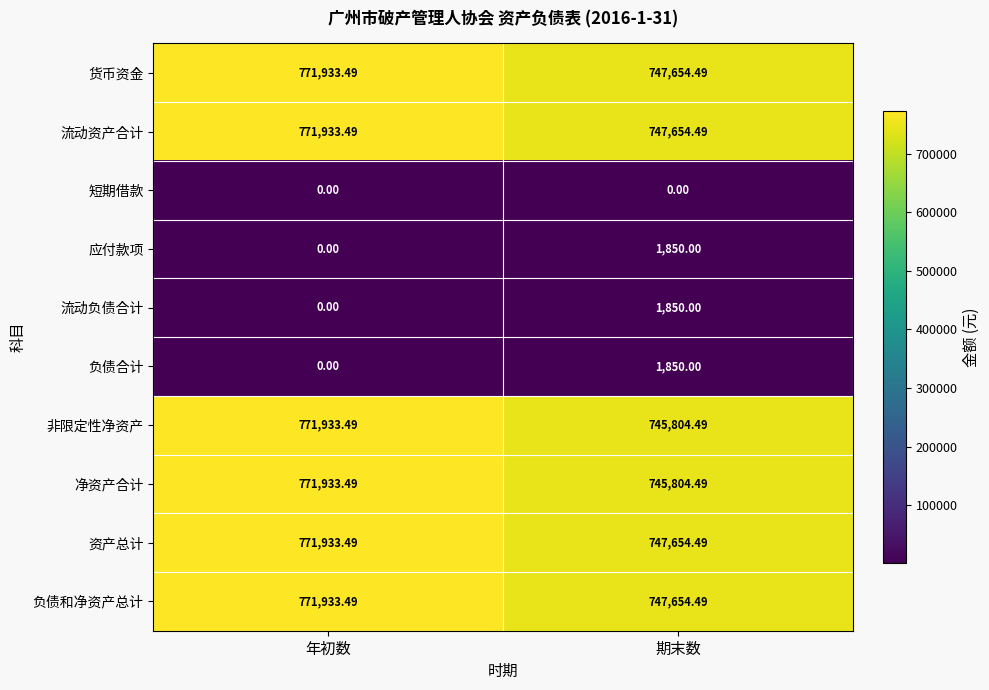

At which category is the sum across all series the highest?

年初数